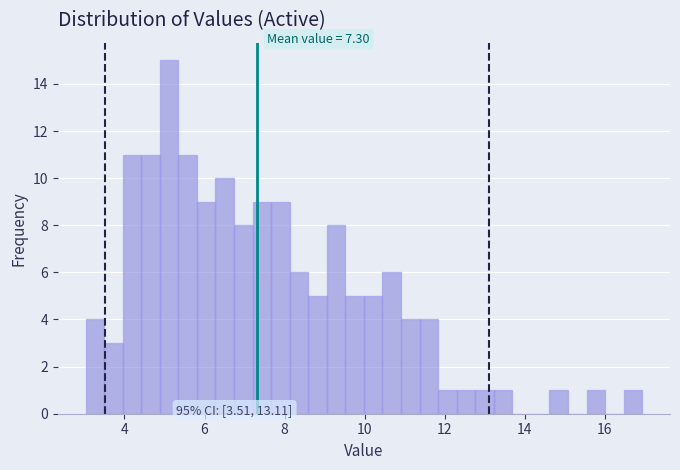

Read against the x-axis, roughly where is the centre of the tallest bar?

5.2